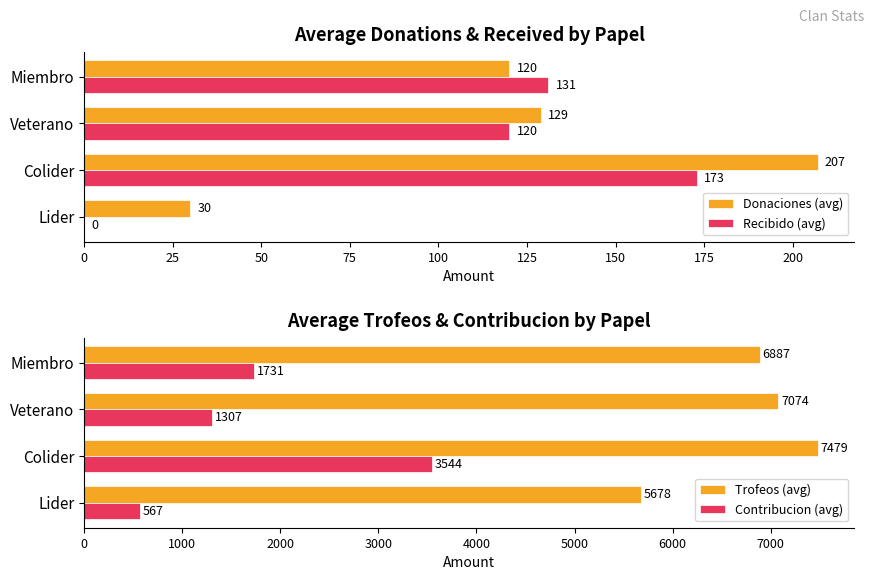

Where is Trofeos (avg) nearest to the value 6578?

Miembro